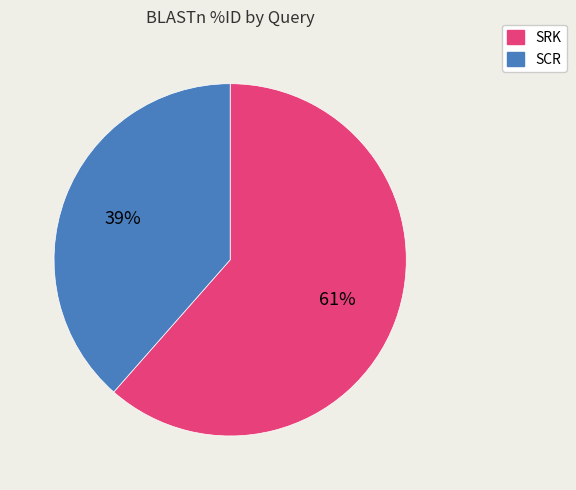

Does SCR represent more than half of the total?

No